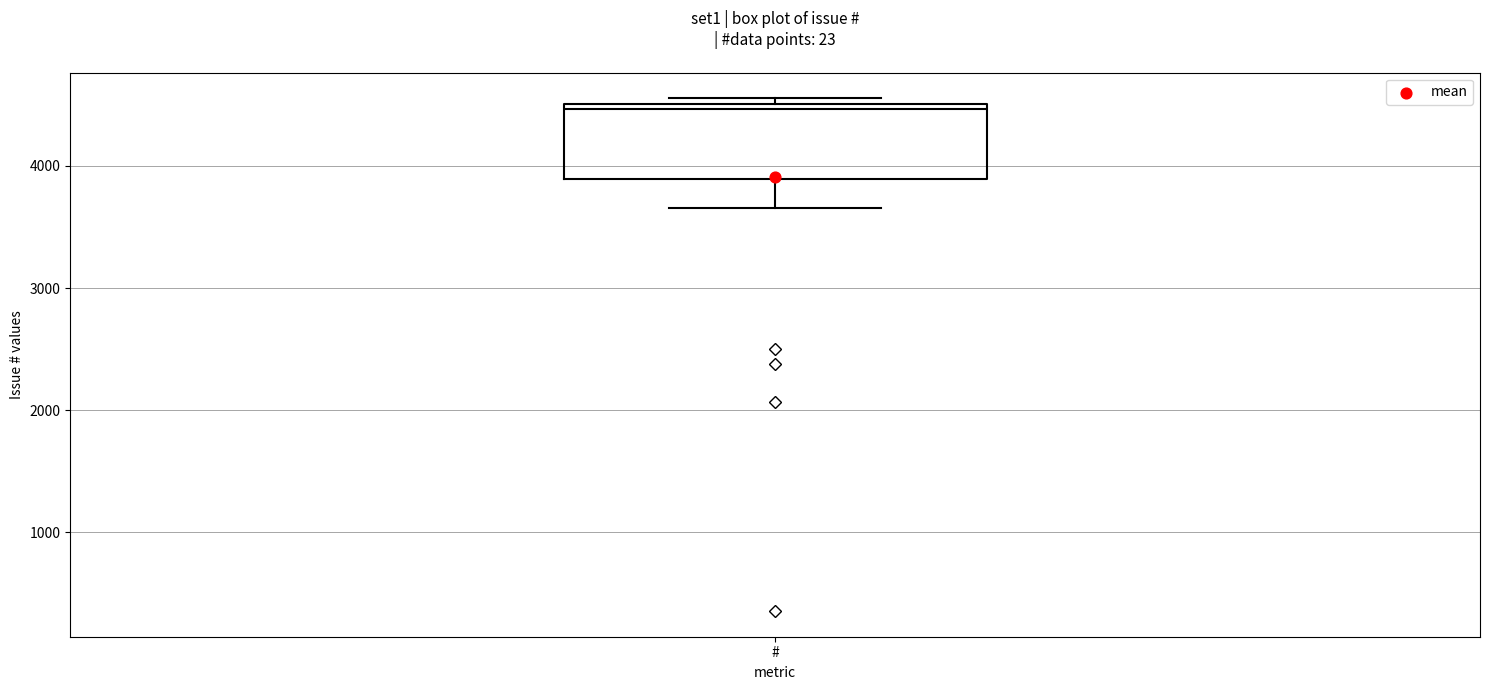

Read this box plot against the y-axis: the position of the median line, the range covered by the box, and the ends of both whiskers. The values are not printed on the chart, so give them approximately, as read against the axis.

median 4500 (just below the box's upper edge), box 3900 to 4500, whiskers 3700 to 4600